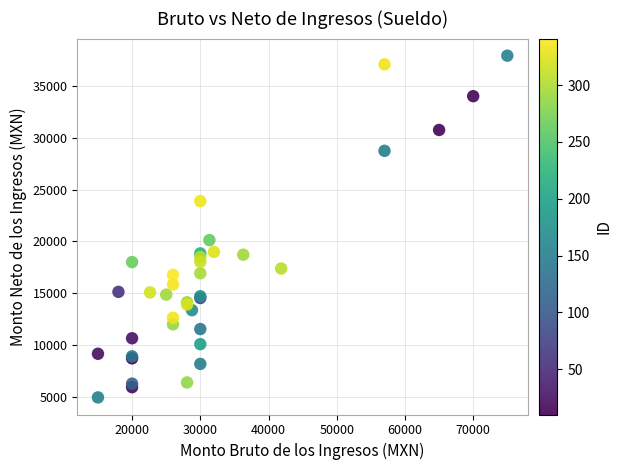

What Y value in the scatter plot is closest to 21432?

20121.5